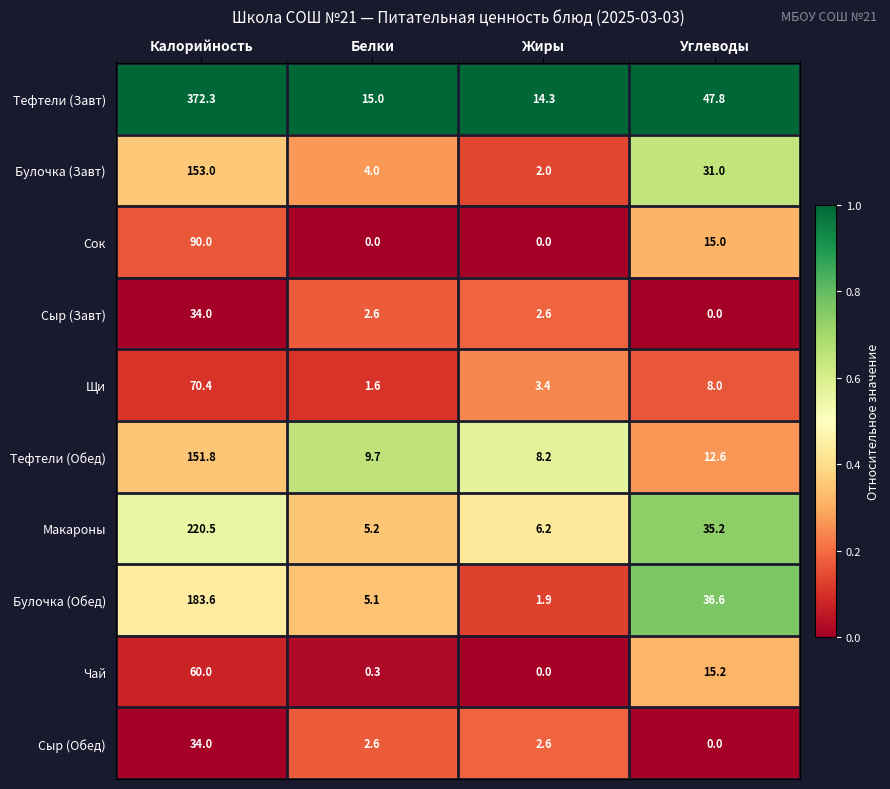

What is the highest value of the Щи series?

70.4